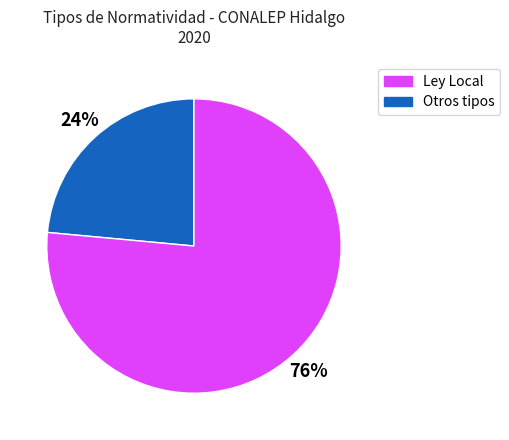

To the nearest percent, what is the average slice percentage?

50%